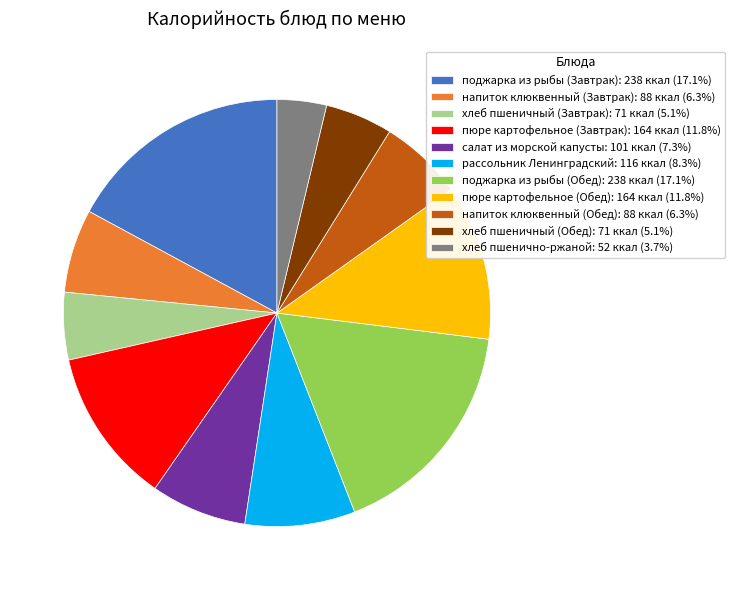

Do хлеб пшеничный (Завтрак): 71 ккал (5.1%) and рассольник Ленинградский: 116 ккал (8.3%) together represent more than half of the pie?

No